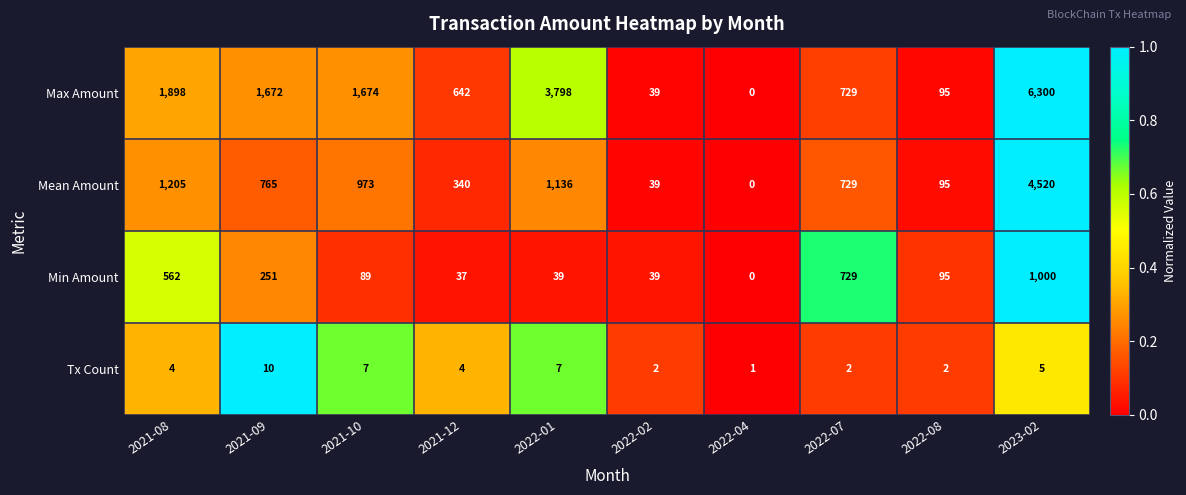

Which series has the largest range (max minus min)?

Max Amount